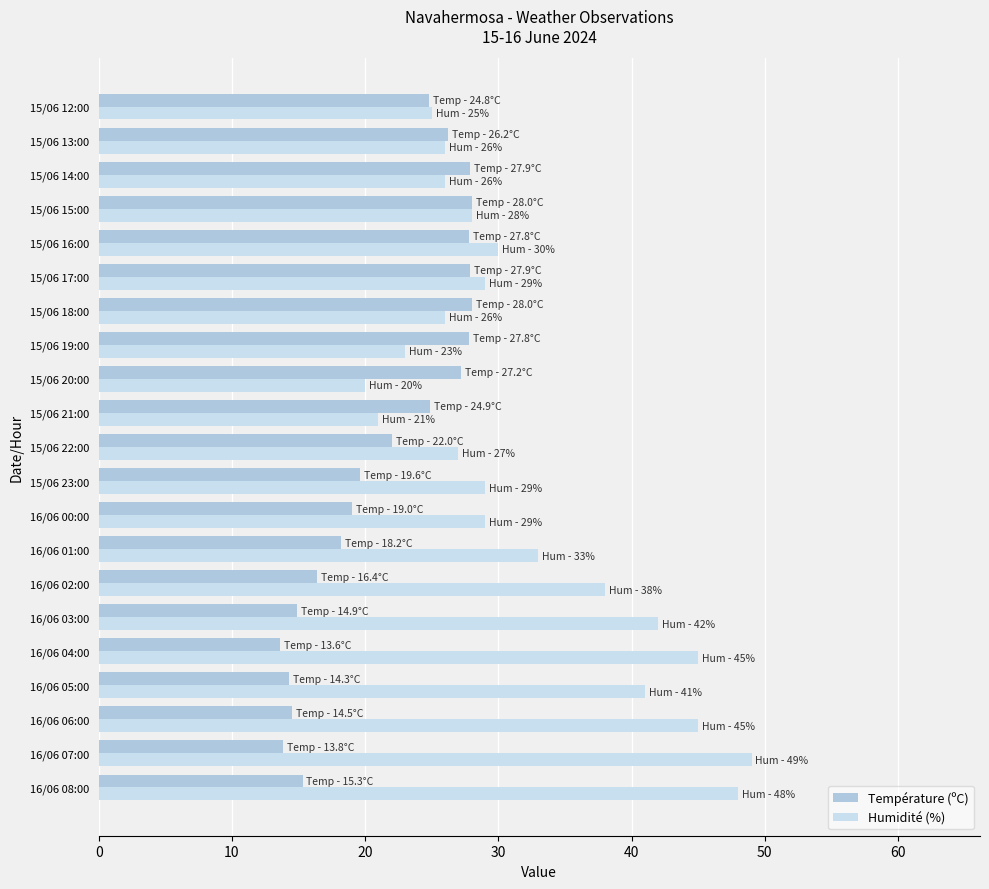

What is the average value of the Température (ºC) series?

21.5